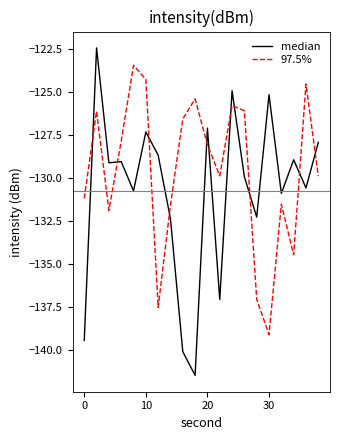

What is the smallest value displayed?

-141.5